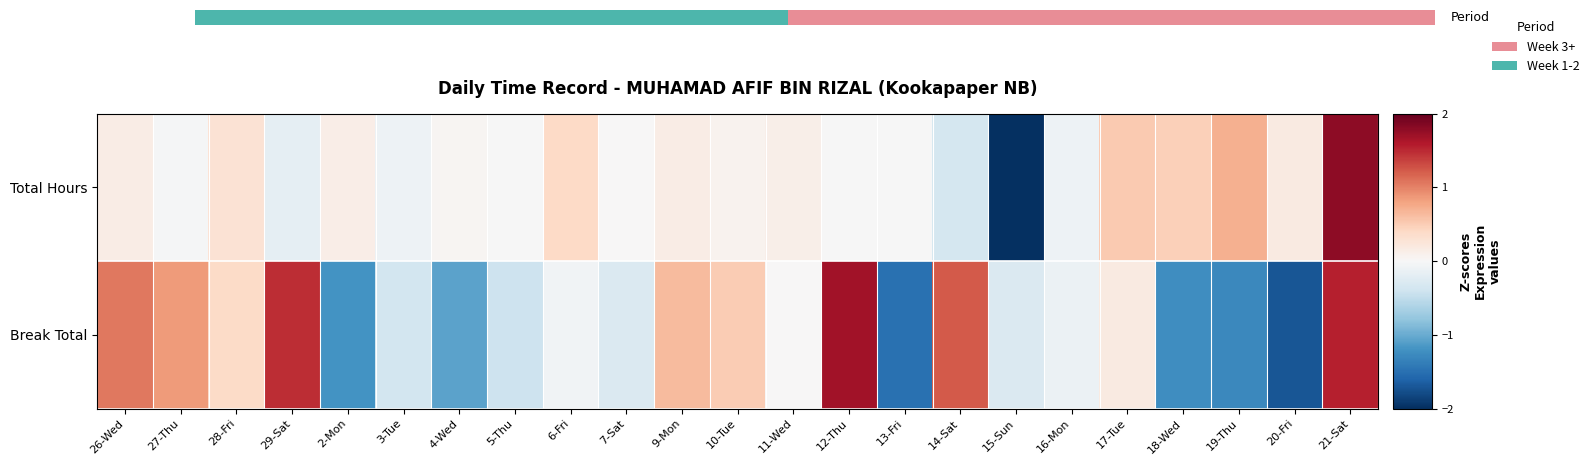

Rank the series by their average value, from lowest to highest.

Break Total, Total Hours